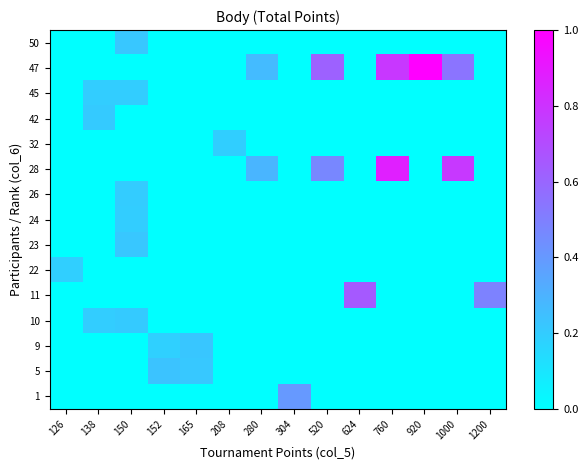

Which has a higher value, 304 or 138?

304